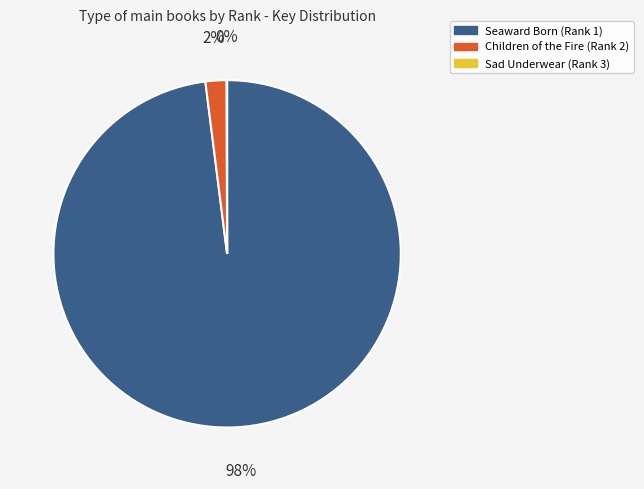

Is there any slice that represents more than half of the pie?

Yes